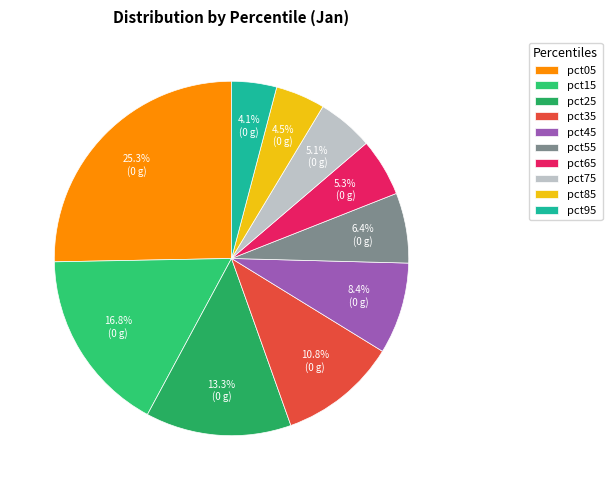

Which has a higher value, pct95 or pct85?

pct85